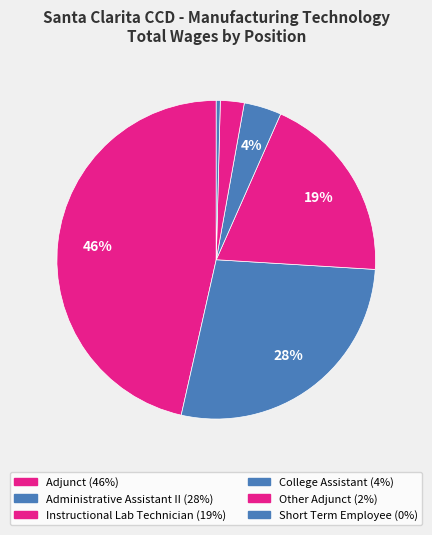

How many segments does this pie chart have?

6